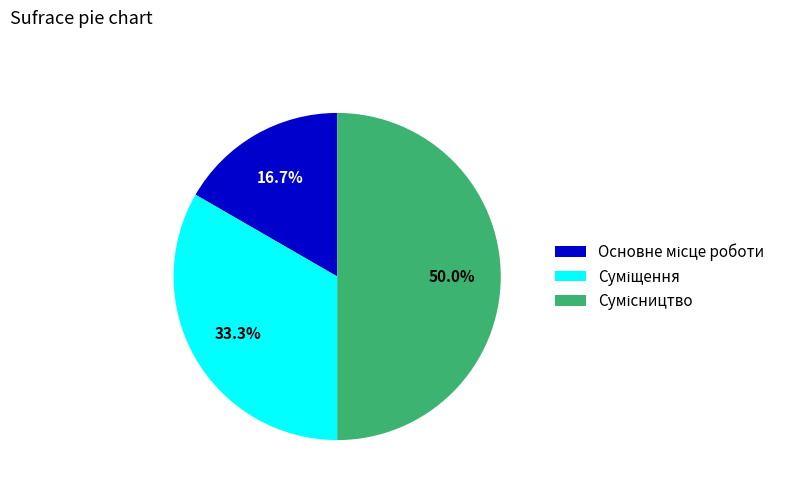

The Основне місце роботи slice represents 17% of the pie. True or false?

True